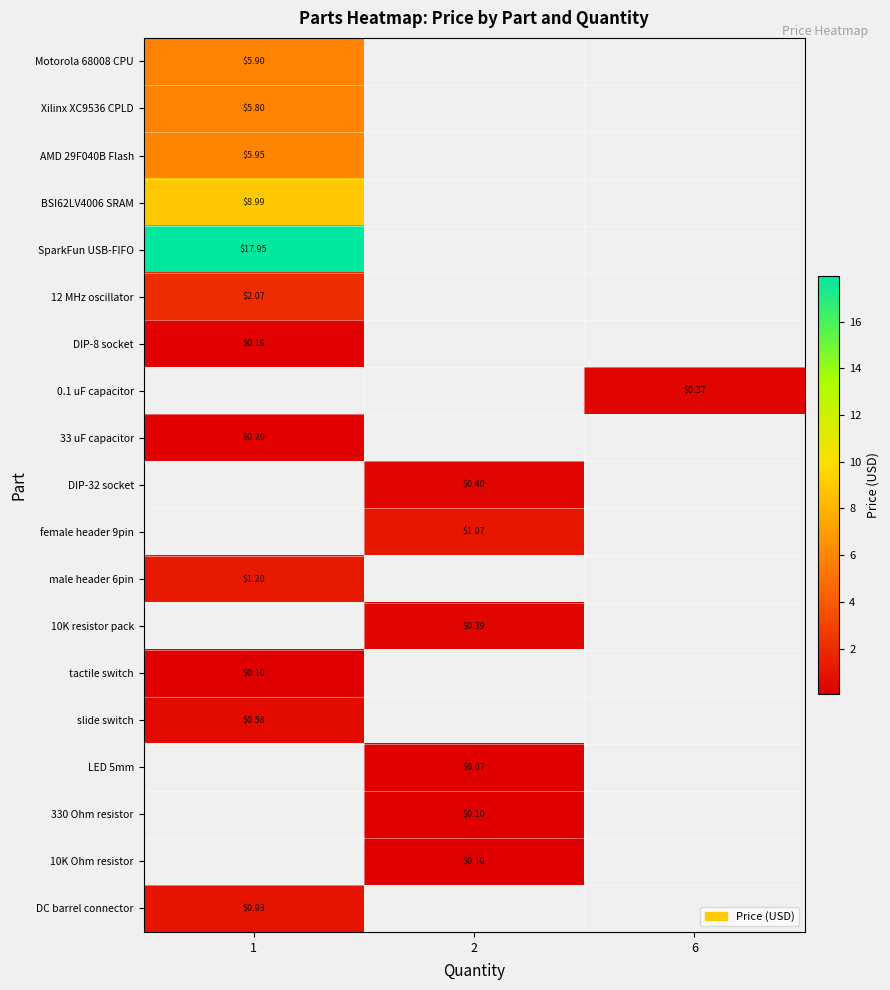

Count the number of categories in the chart.

3